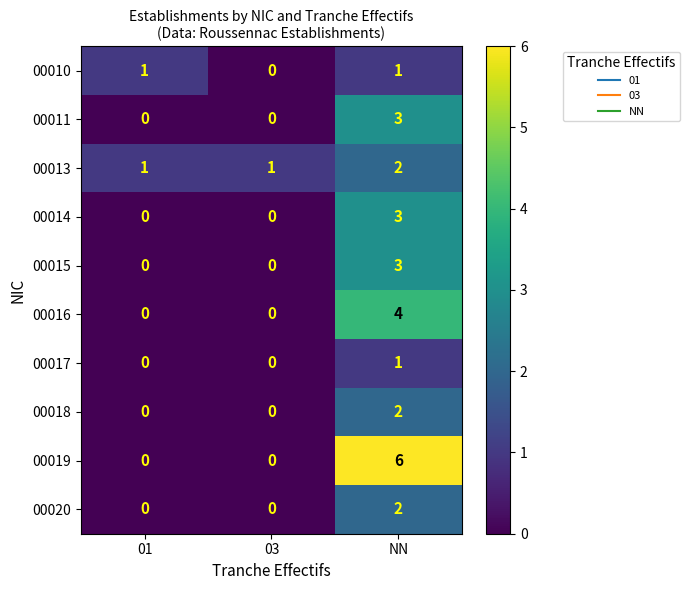

What is the total value across all series at 01?

2